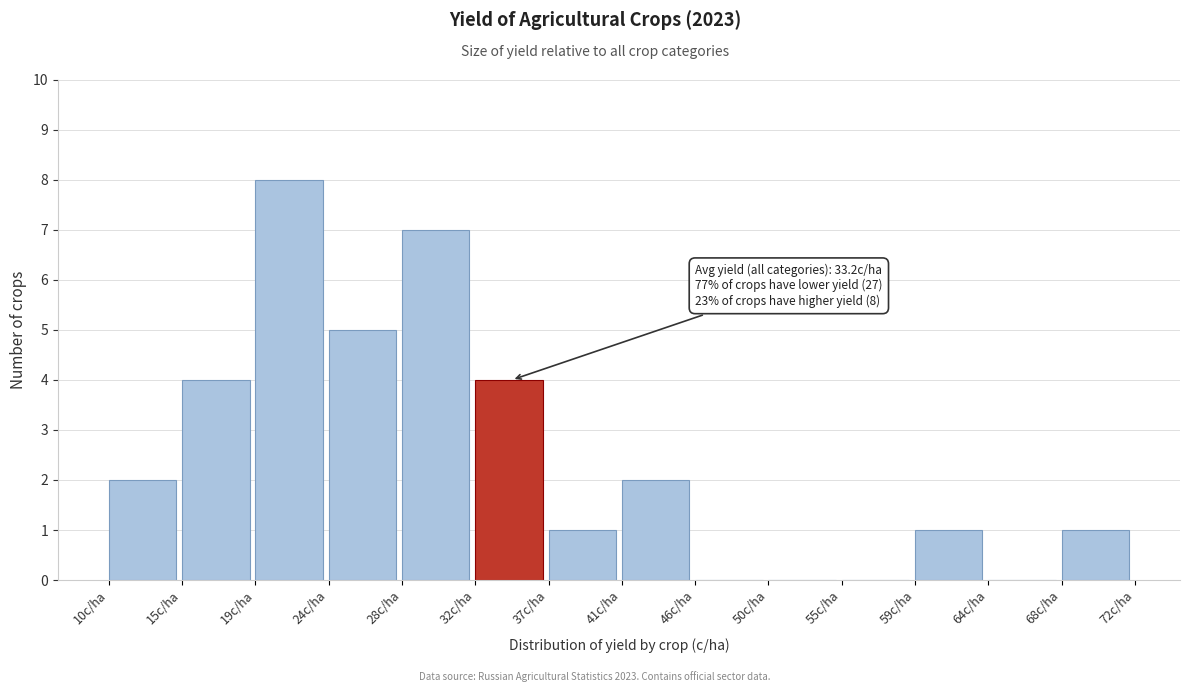

Which range on the x-axis has the tallest bar?

19.0 to 23.5